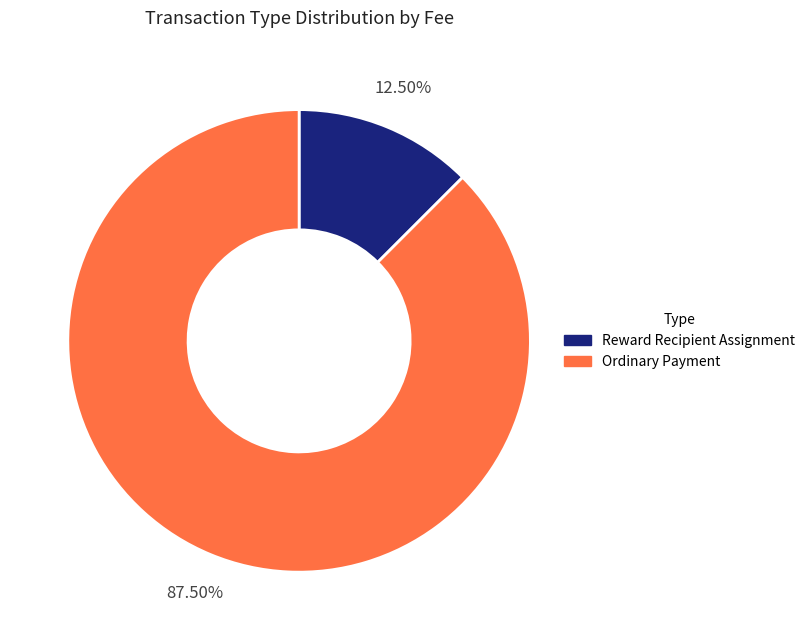

What is the total percentage of Reward Recipient Assignment and Ordinary Payment?

100.0%